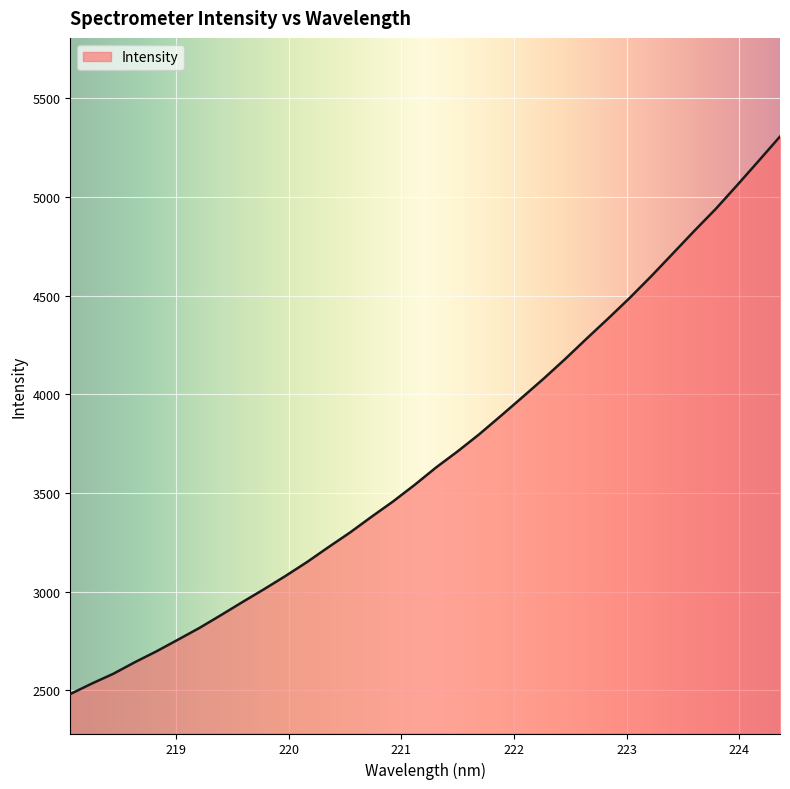

What is the difference between the maximum and minimum values?

2825.8